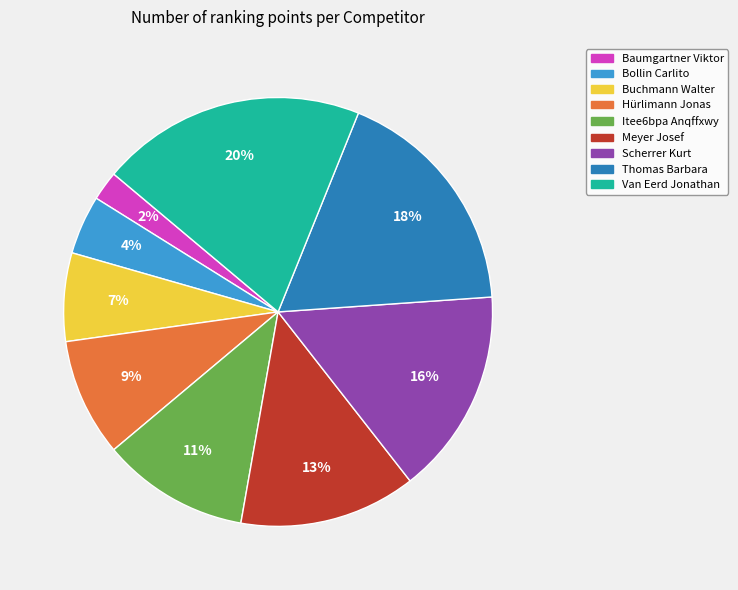

The Van Eerd Jonathan slice represents 20% of the pie. True or false?

True